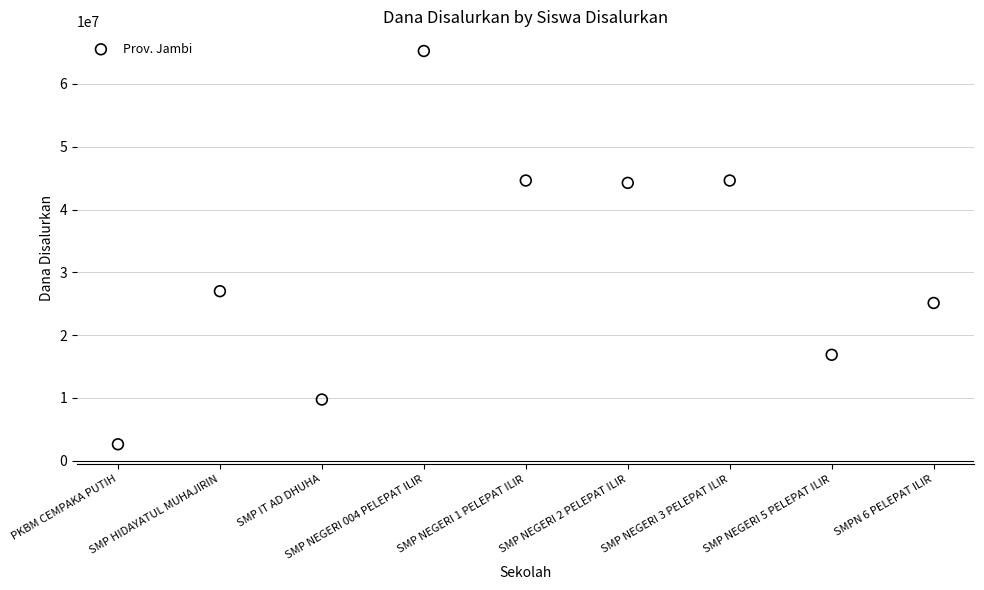

What Y value in the scatter plot is closest to 33937500?

27000000